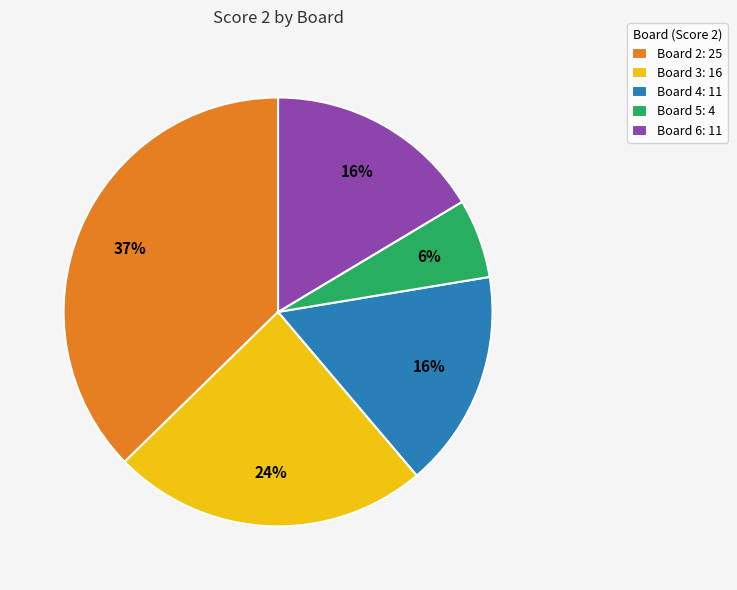

How many slices are in this pie chart?

5